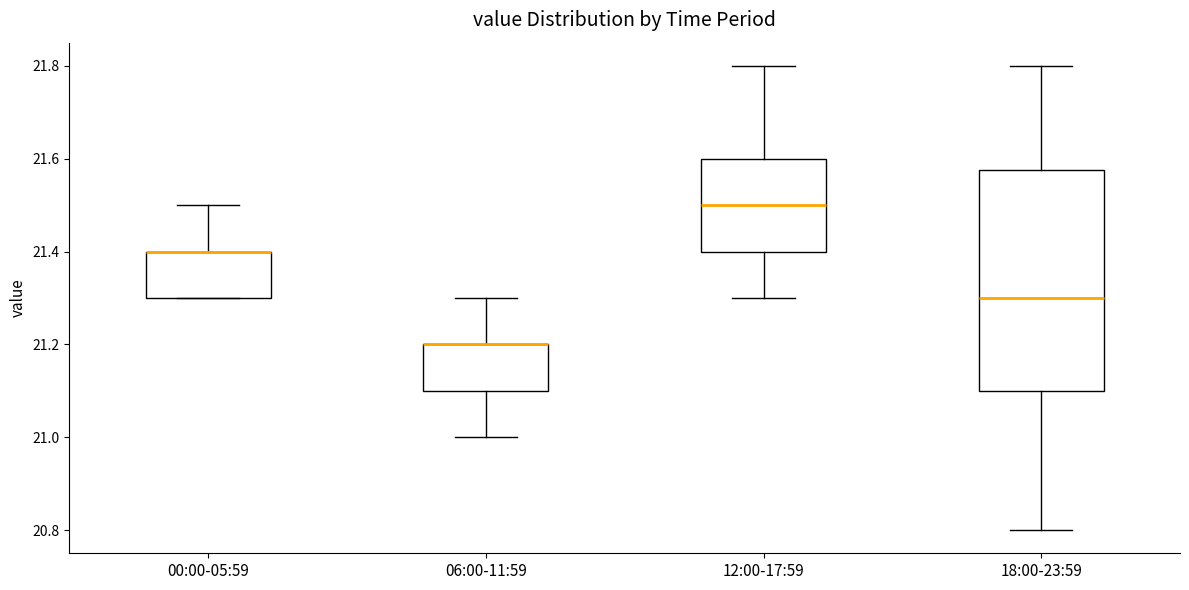

Reading left to right, transcribe this box plot: for each box, give where its median line is, the range the box spans, and where its two whiskers end, as read against the y-axis. The values are not printed on the chart, so give them approximately, as read against the axis.

00:00-05:59: median 21.40 (drawn on the box's upper edge), box 21.30 to 21.40, whiskers 21.30 to 21.50
06:00-11:59: median 21.20 (drawn on the box's upper edge), box 21.10 to 21.20, whiskers 21.00 to 21.30
12:00-17:59: median 21.50, box 21.40 to 21.60, whiskers 21.30 to 21.80
18:00-23:59: median 21.30, box 21.10 to 21.58, whiskers 20.80 to 21.80